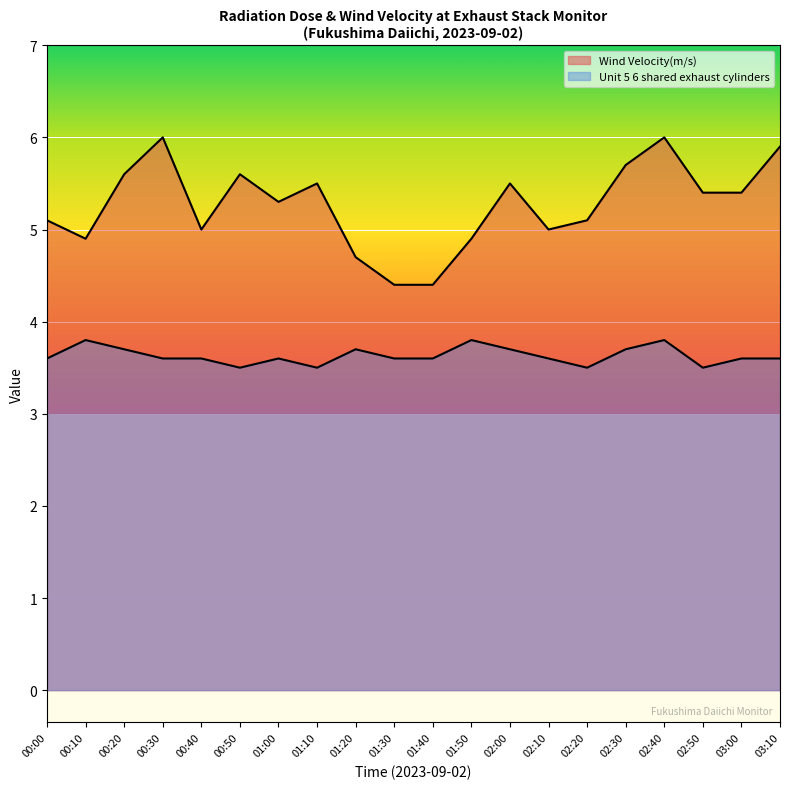

True or false: Unit 5 6 shared exhaust cylinders and Wind Velocity(m/s) intersect in this chart.

False